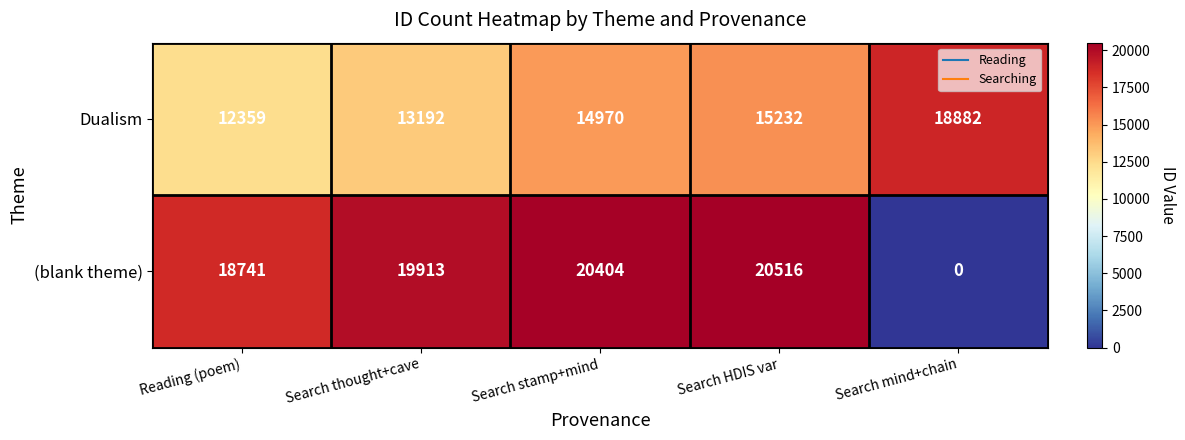

List the series in order of their overall mean, highest first.

(blank theme), Dualism